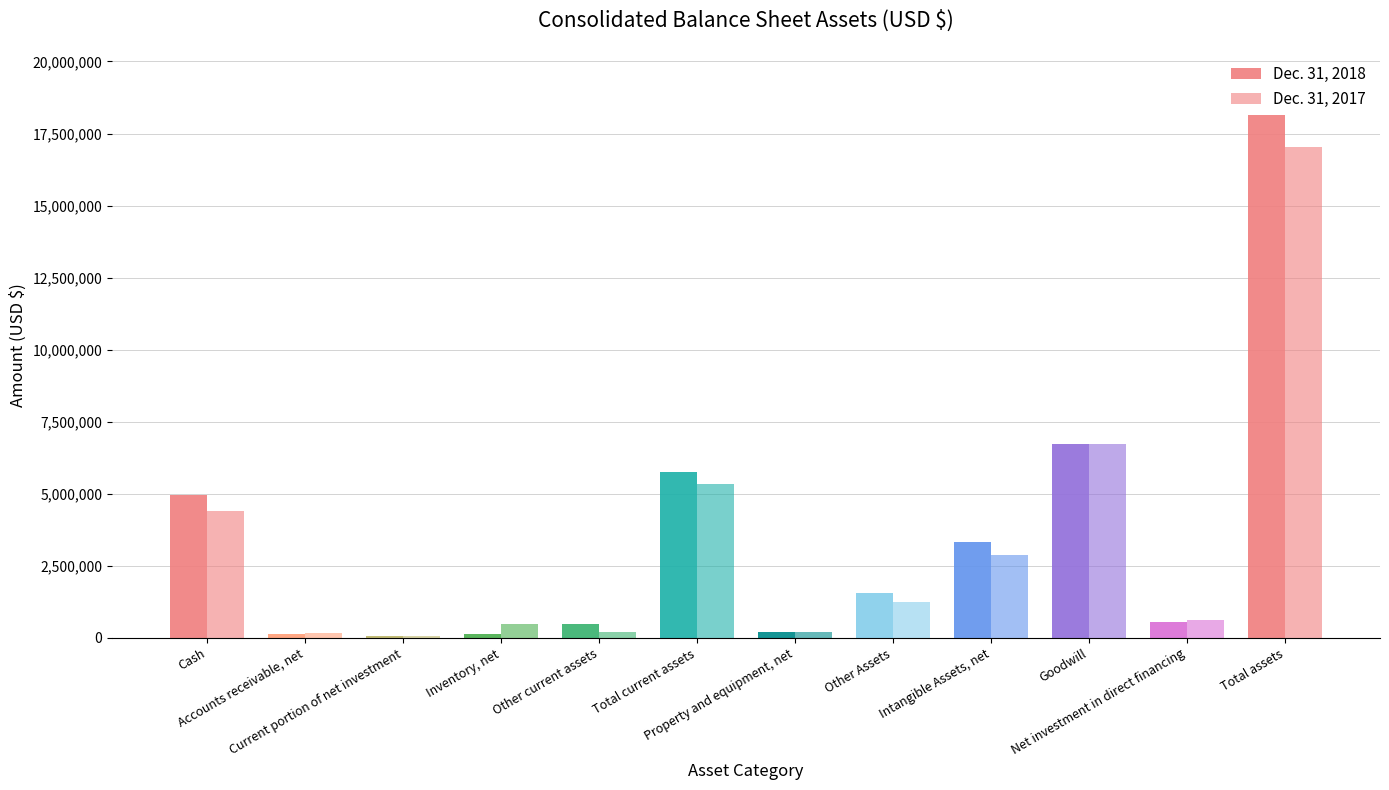

True or false: Dec. 31, 2017 has a value of 1243531 at Other Assets.

True